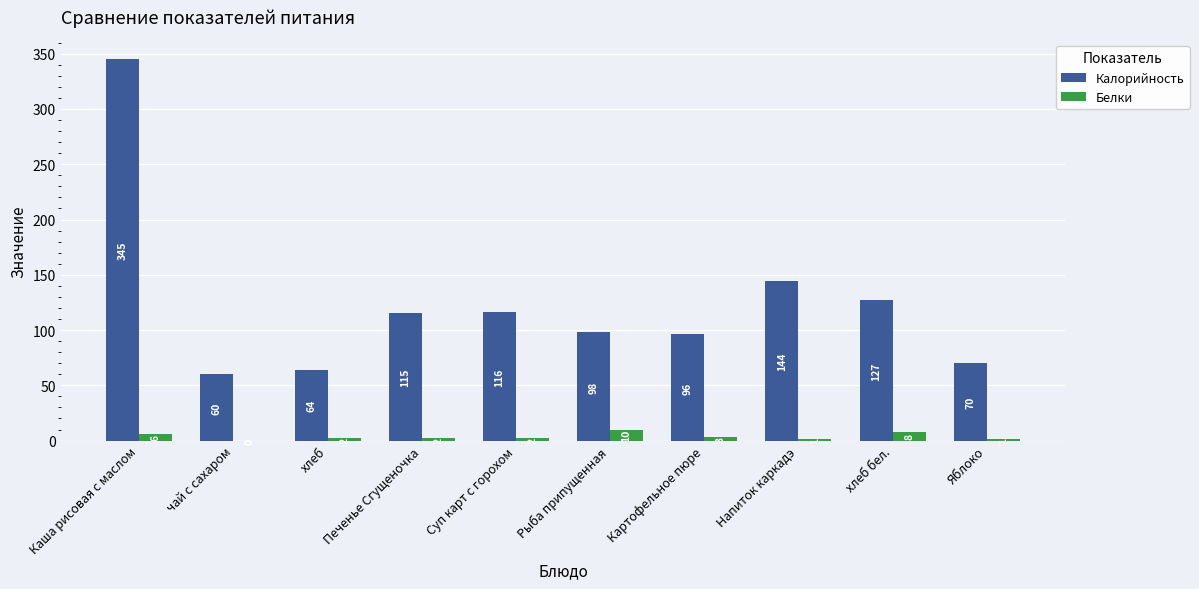

What is the sum of the Калорийность values at Суп карт с горохом and Печенье Сгущеночка?

231